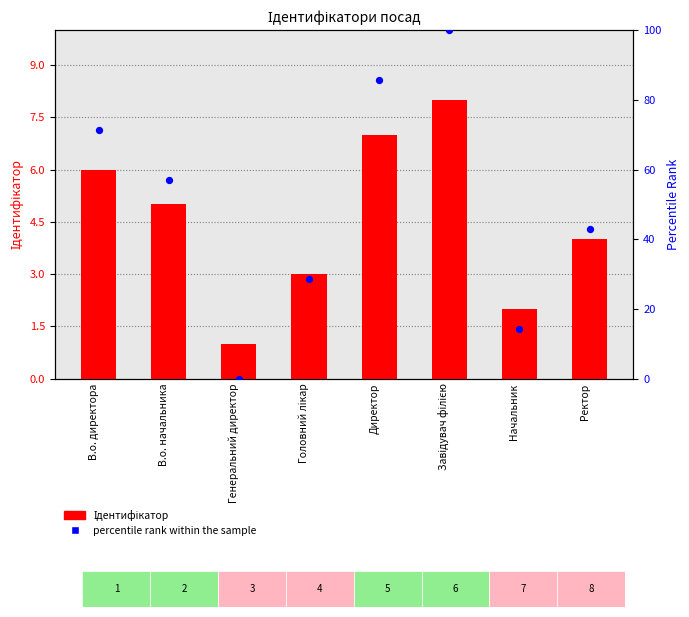

Which series has the widest spread of Y values?

percentile rank within the sample